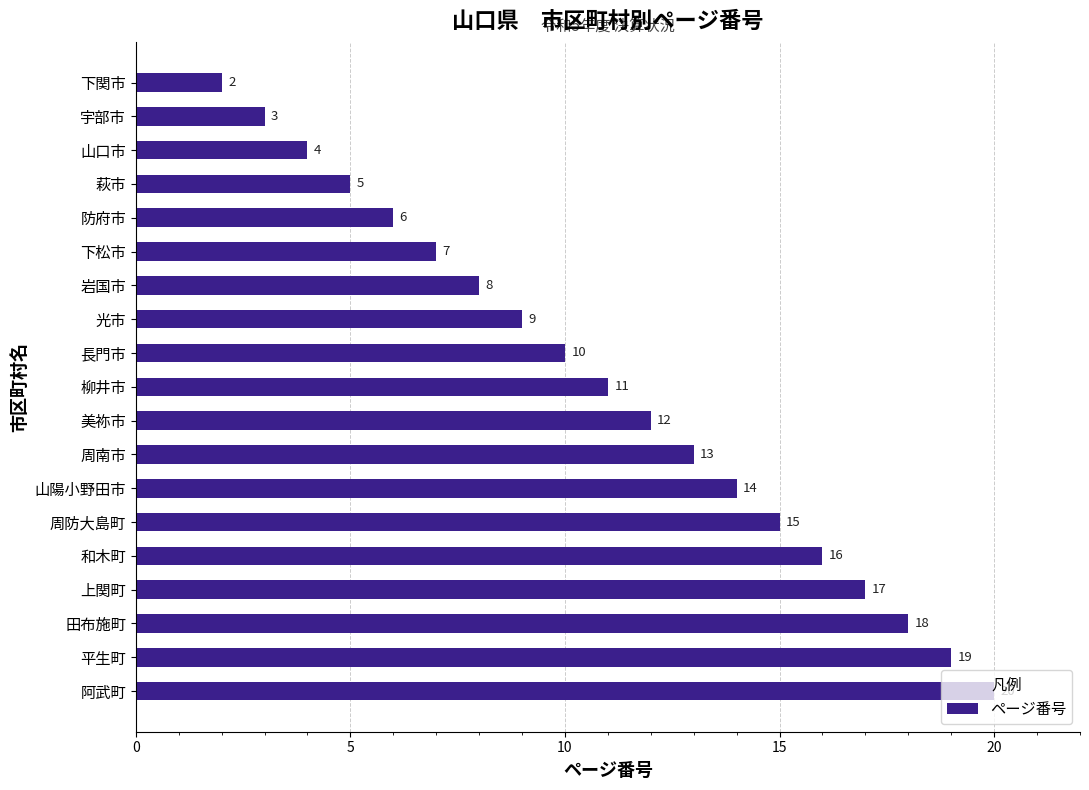

What is the label of the 2nd bar from the bottom?

平生町